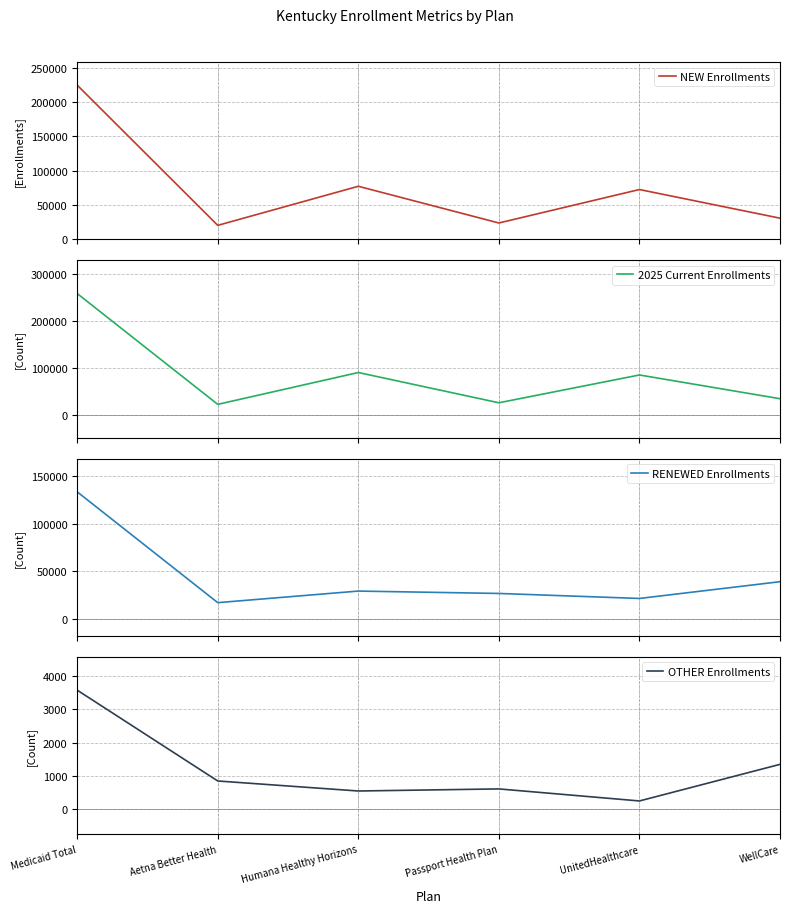

At which label is NEW Enrollments closest to 122595?

Humana Healthy Horizons